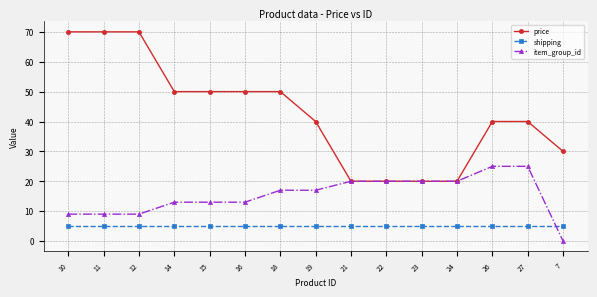

How many series are shown in this chart?

3